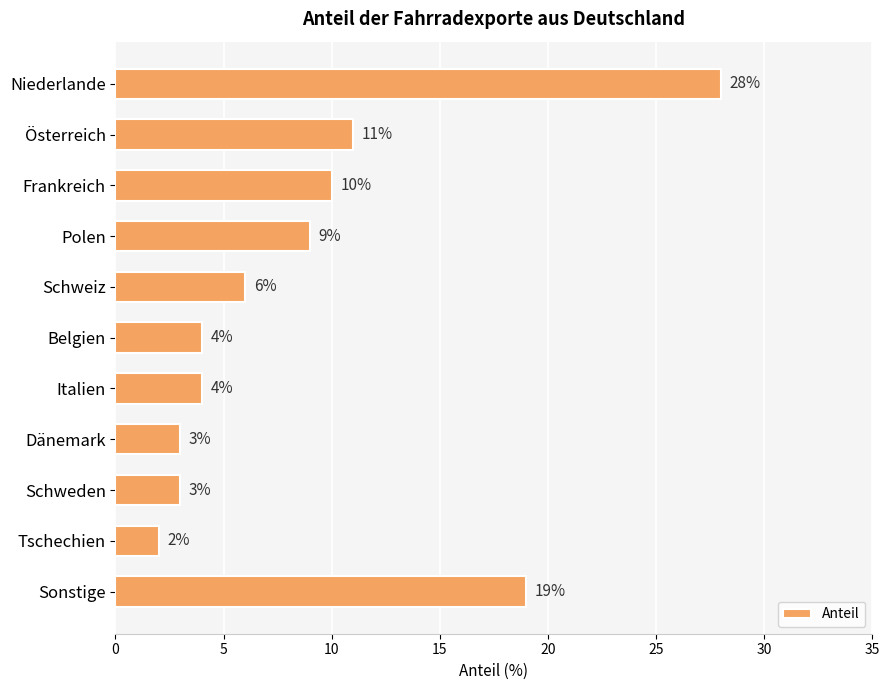

Reading top to bottom, transcribe all the data shown in this chart.

Niederlande=28	Österreich=11	Frankreich=10	Polen=9	Schweiz=6	Belgien=4	Italien=4	Dänemark=3	Schweden=3	Tschechien=2	Sonstige=19